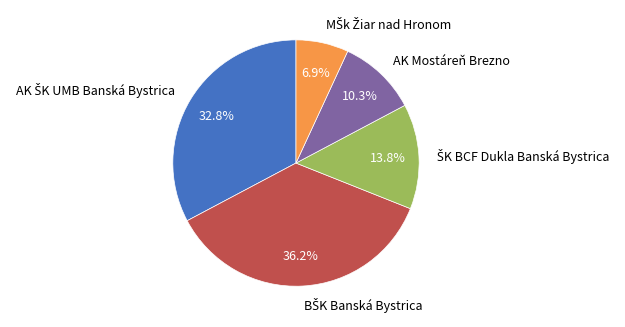

Is AK Mostáreň Brezno the majority of the pie?

No